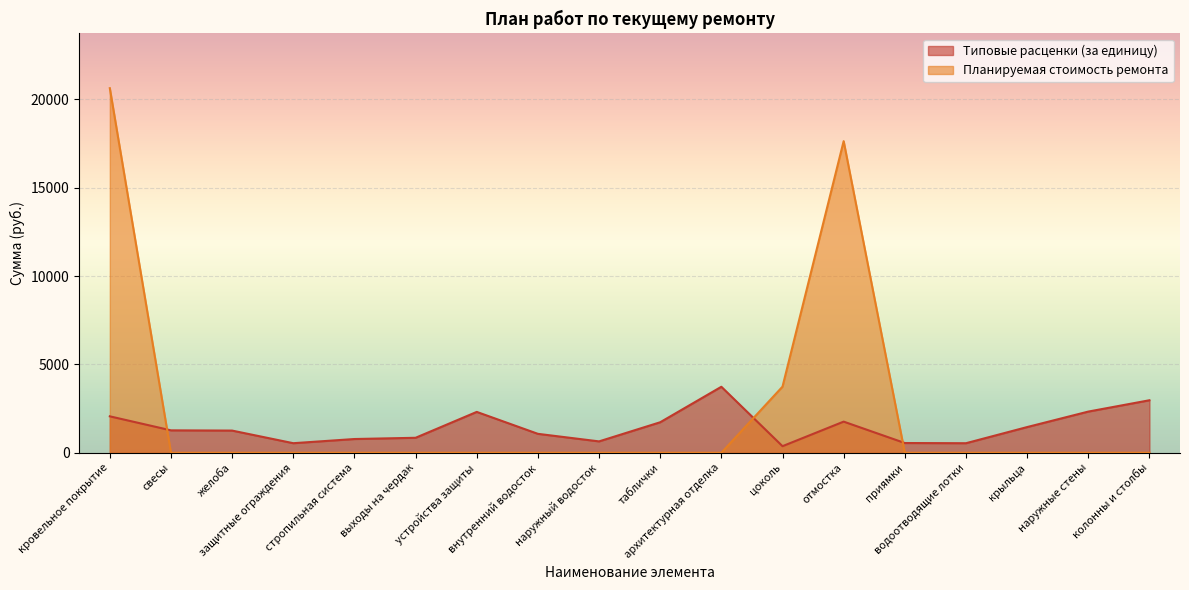

What is the average value of the Типовые расценки (за единицу) series?

1457.8